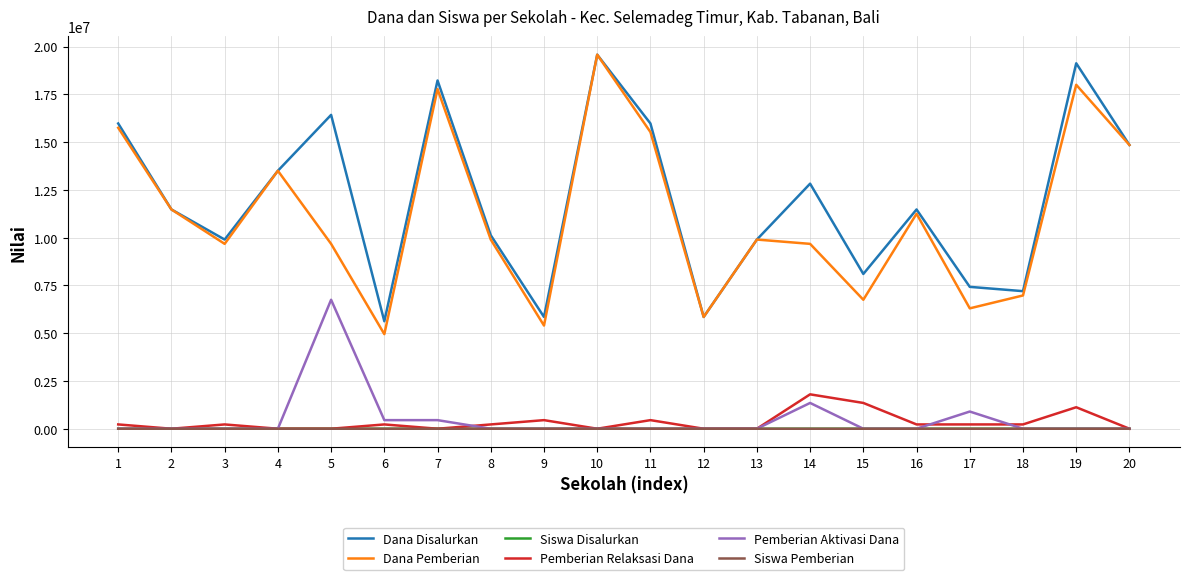

Which series ends up on top after the final intersection of Siswa Disalurkan and Pemberian Aktivasi Dana?

Siswa Disalurkan